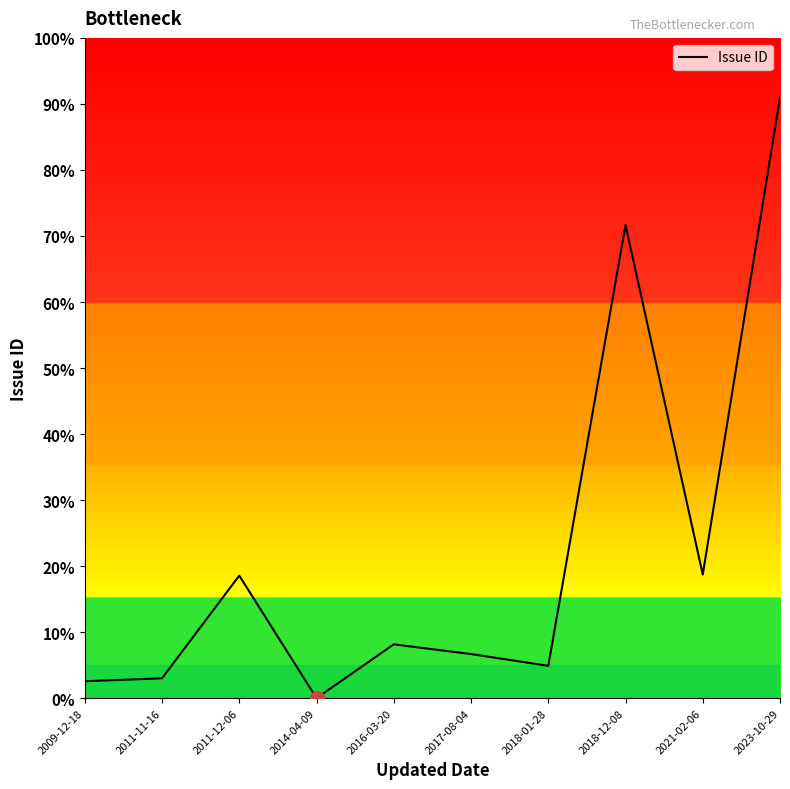

Reading left to right, what are all the values shown in this chart?

2009-12-18=2.6	2011-11-16=3.0	2011-12-06=18.6	2014-04-09=0.0	2016-03-20=8.2	2017-08-04=6.7	2018-01-28=4.9	2018-12-08=71.7	2021-02-06=18.7	2023-10-29=91.0